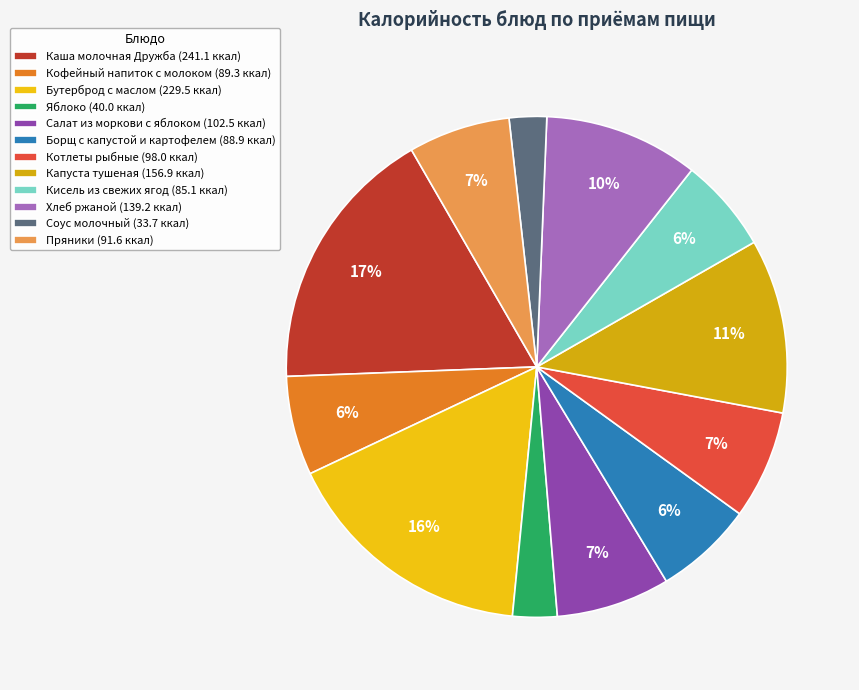

The Яблоко slice represents 11% of the pie. True or false?

False